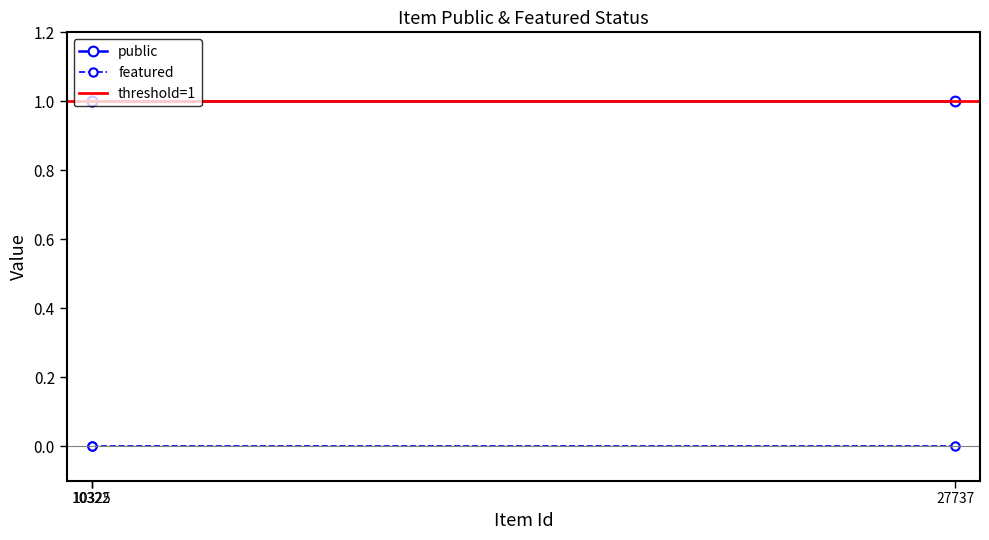

Reading left to right, transcribe all the data shown in this chart.

public: 27737=1	10322=1	10325=1
featured: 27737=0	10322=0	10325=0